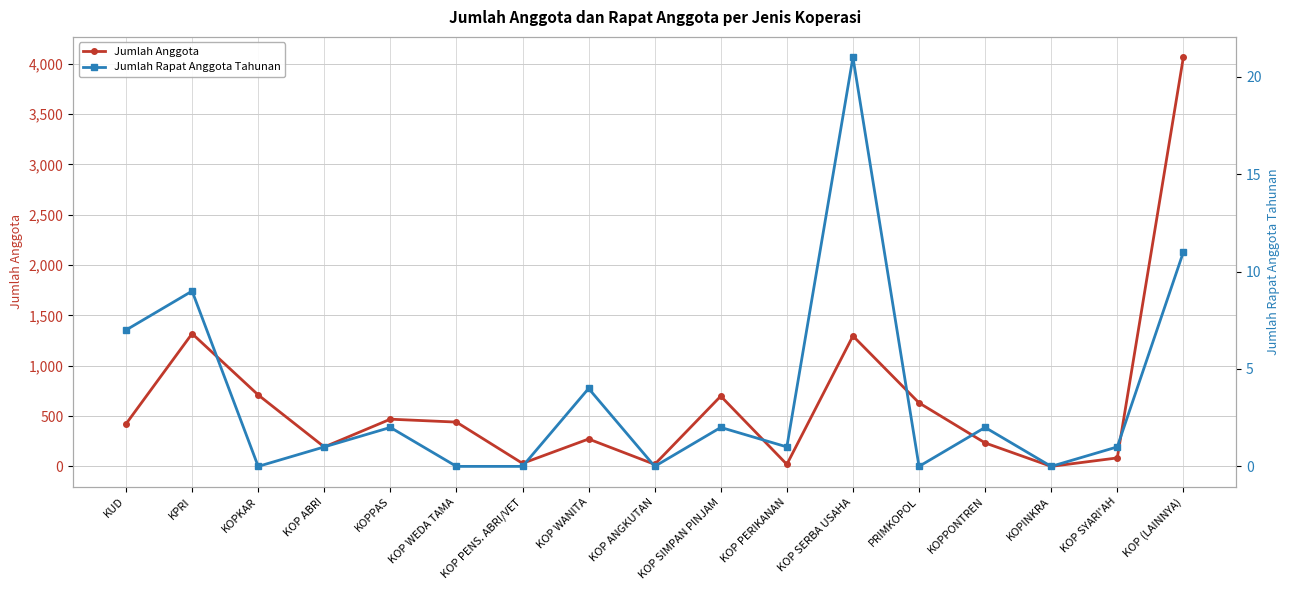

True or false: Jumlah Rapat Anggota Tahunan and Jumlah Anggota cross at least once.

False